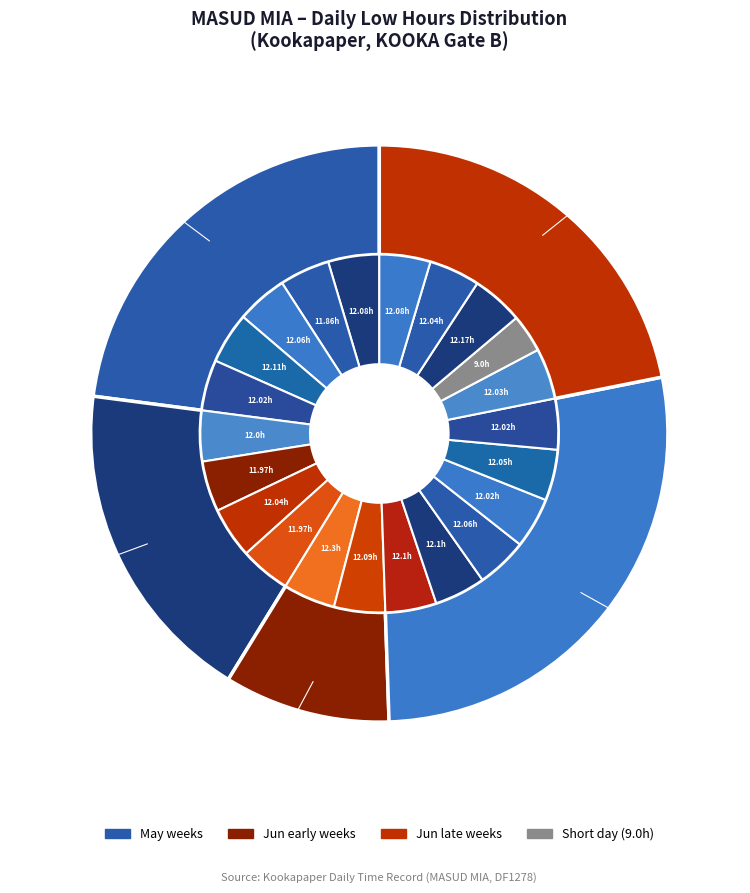

Does 4-Sat account for over 50% of the chart?

No